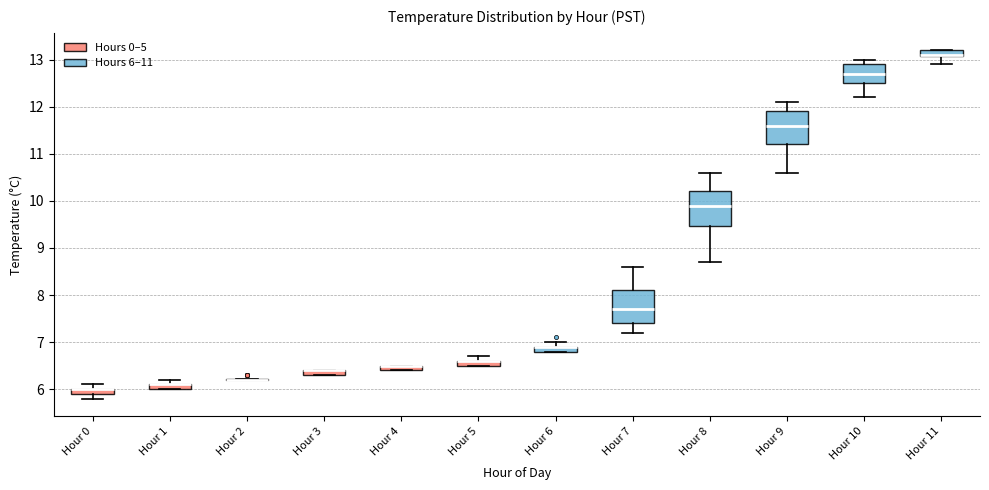

Where does the median line of the box for Hour 7 sit on the y-axis? The values are not printed on the chart, so give them approximately, as read against the axis.

7.7